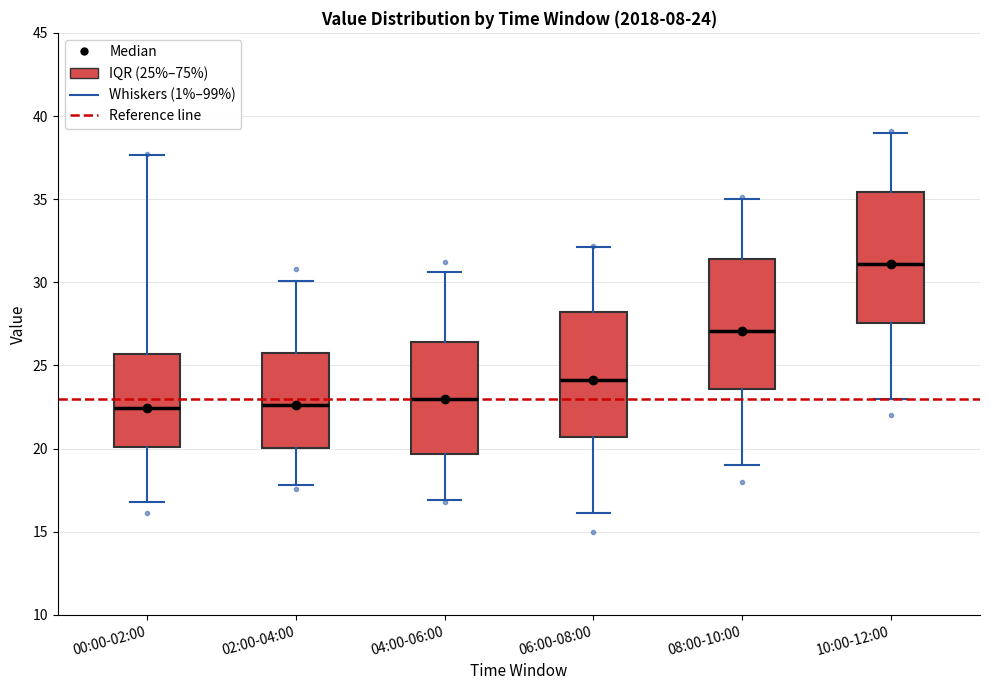

Which box's median line is the highest?

10:00-12:00